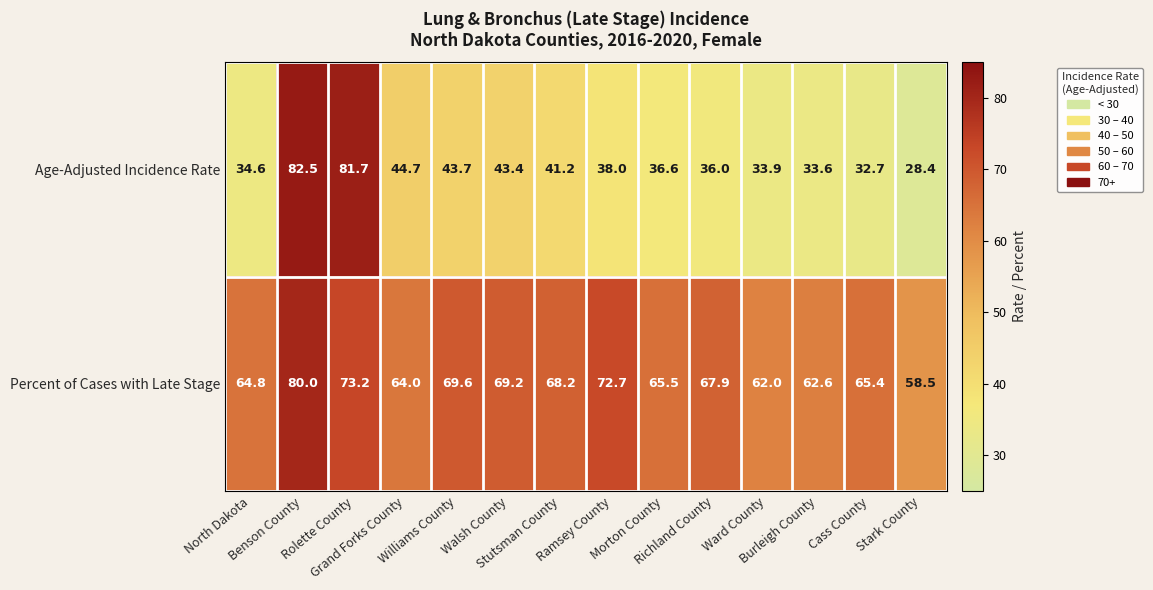

What is the average value of the Percent of Cases with Late Stage series?

67.4